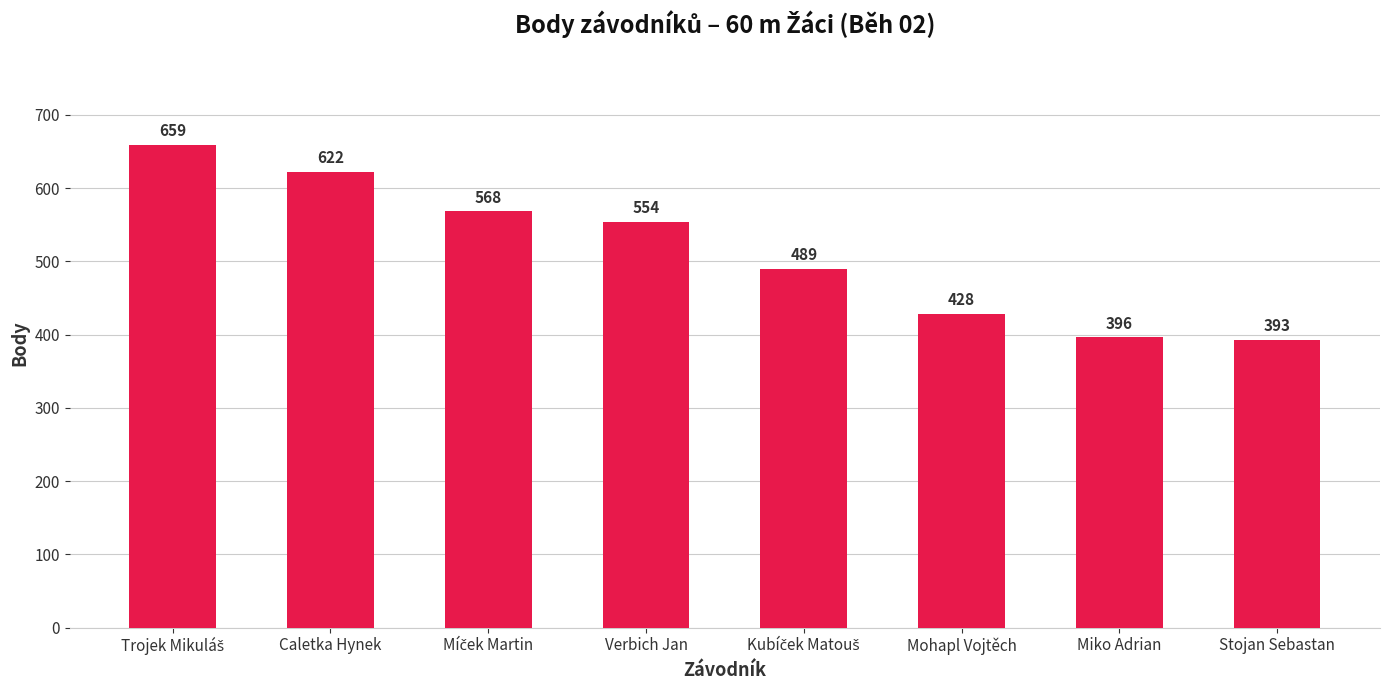

Are the bars grouped side by side (vs. stacked)?

No